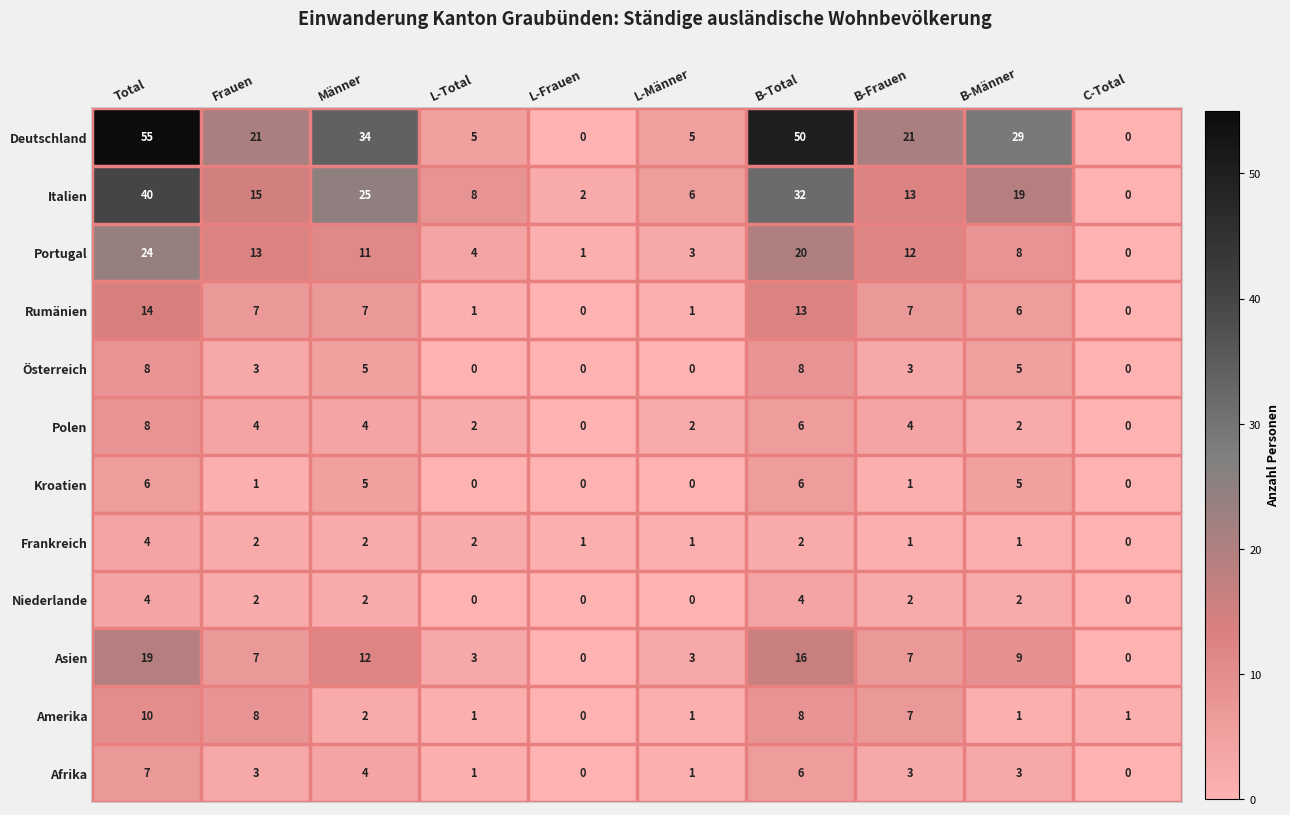

What is the sum of the Amerika values at L-Männer and B-Frauen?

8